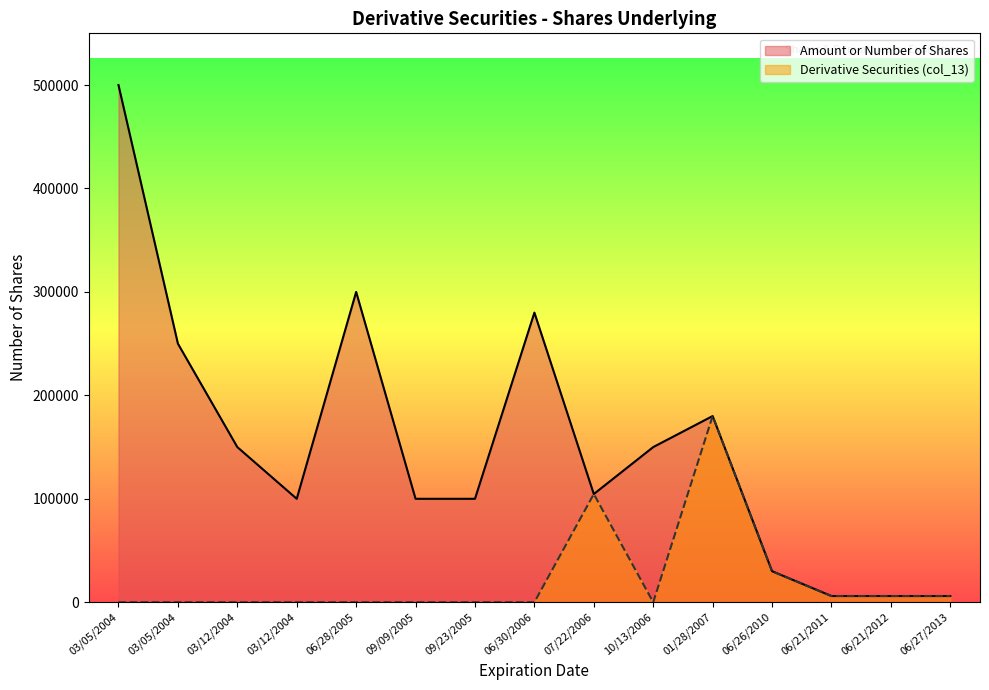

At which category is the sum across all series the highest?

03/05/2004